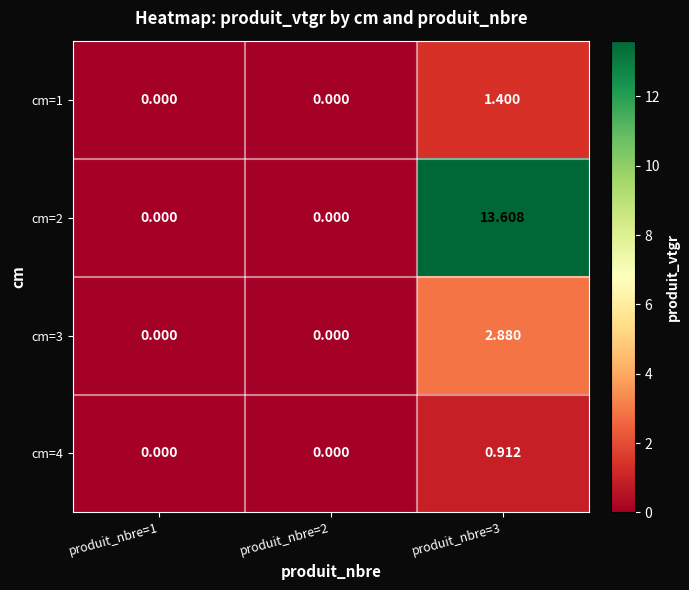

Is the value of cm=1 at produit_nbre=3 greater than the value of cm=4 at produit_nbre=2?

Yes